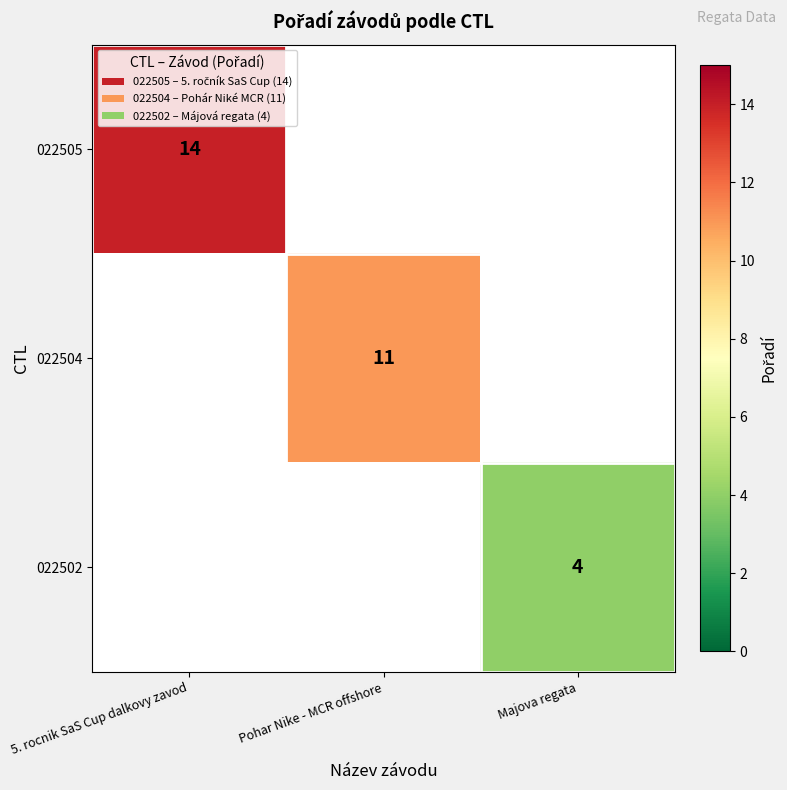

Is the value of 022504 at Pohar Nike - MCR offshore greater than the value of 022505 at 5. rocnik SaS Cup dalkovy zavod?

No